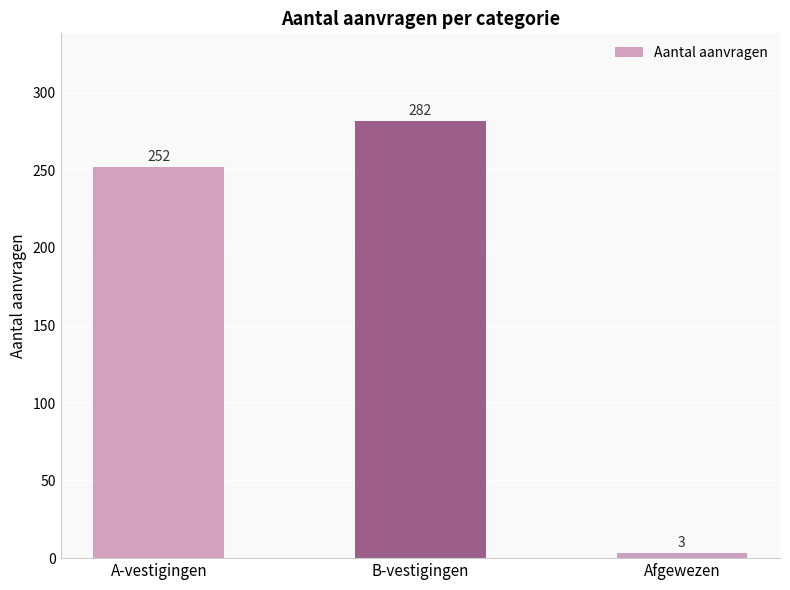

Does the chart contain stacked bars?

No